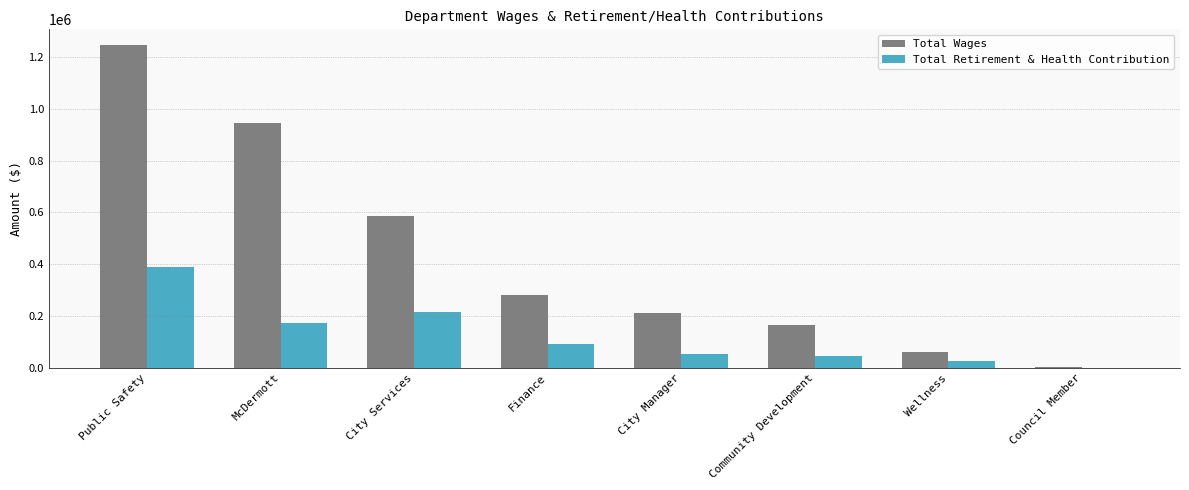

Reading left to right, extract all data points from this chart.

Total Wages: 1244281	944293	585972	282486	209982	165743	62638	3300
Total Retirement & Health Contribution: 388141	171350	216081	91706	53959	45949	28022	0